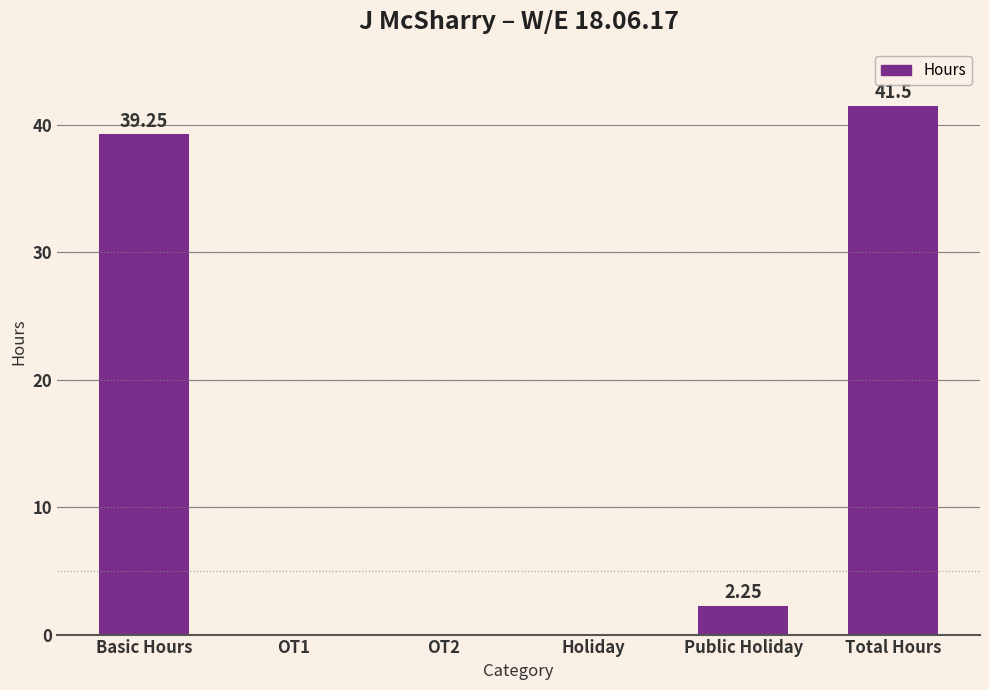

How many series are shown in this chart?

1